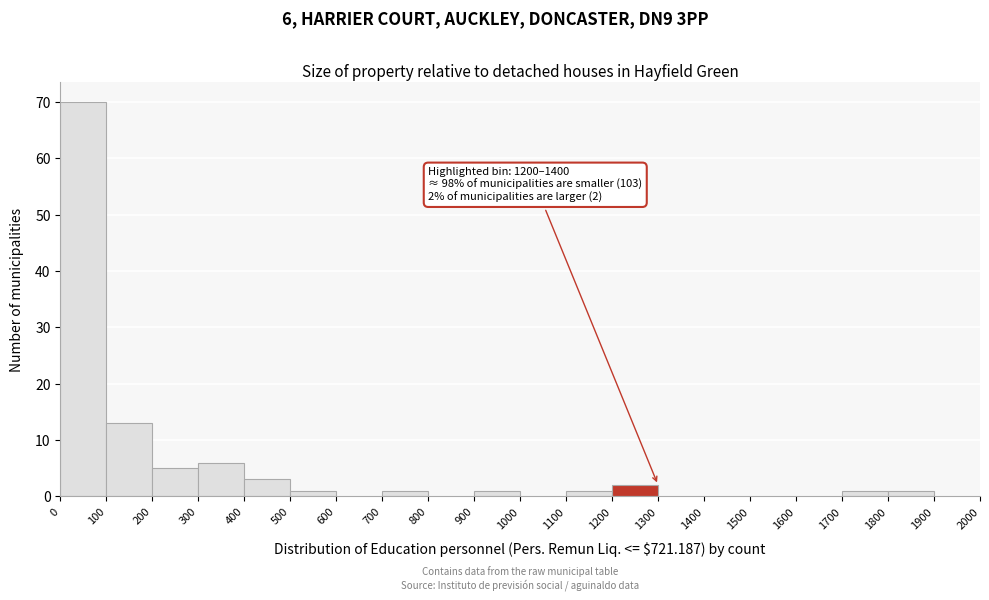

Over which range of the x-axis is the bar tallest?

0 to 100